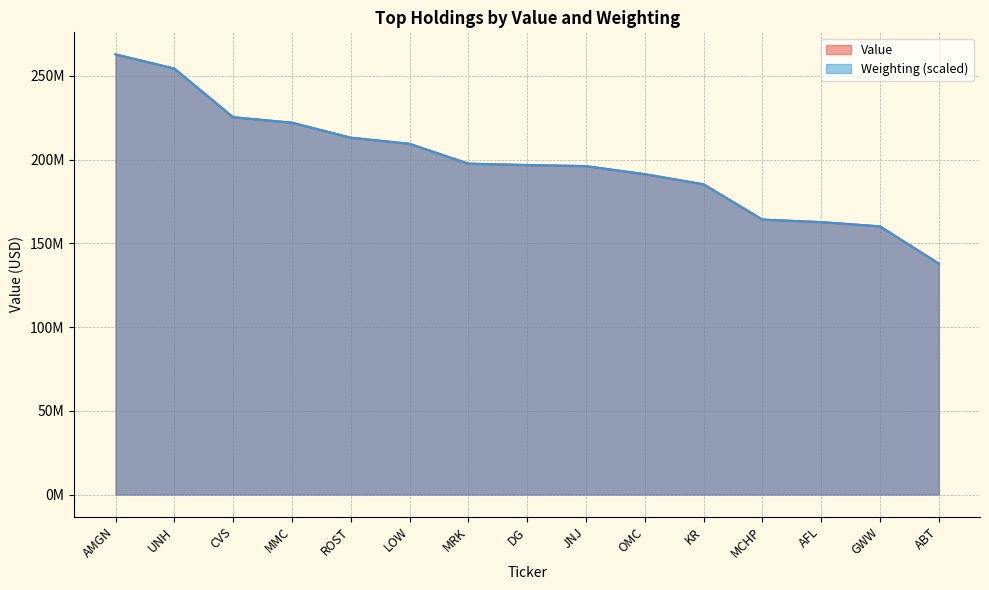

What is the difference between the Value values at AMGN and LOW?

53422000.0